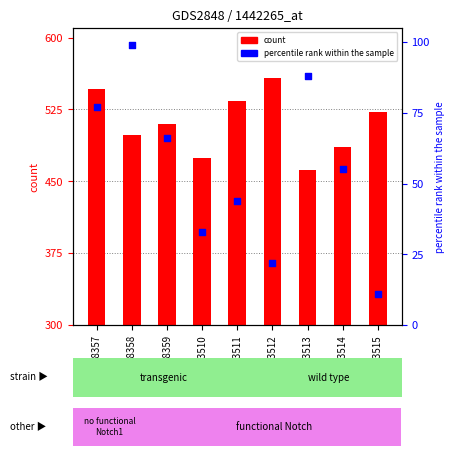

Which series contains the lowest Y value?

percentile rank within the sample